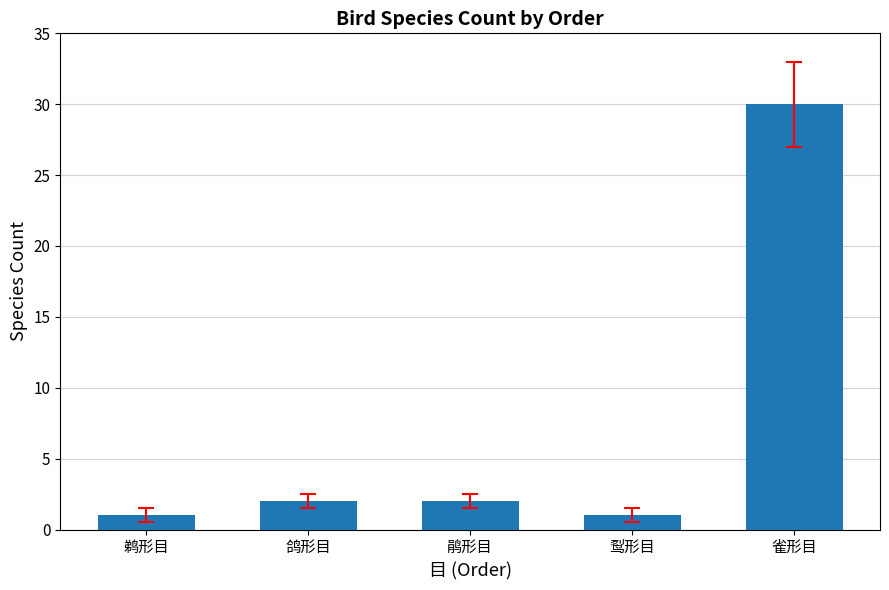

At which category does the chart reach its peak across all series?

雀形目